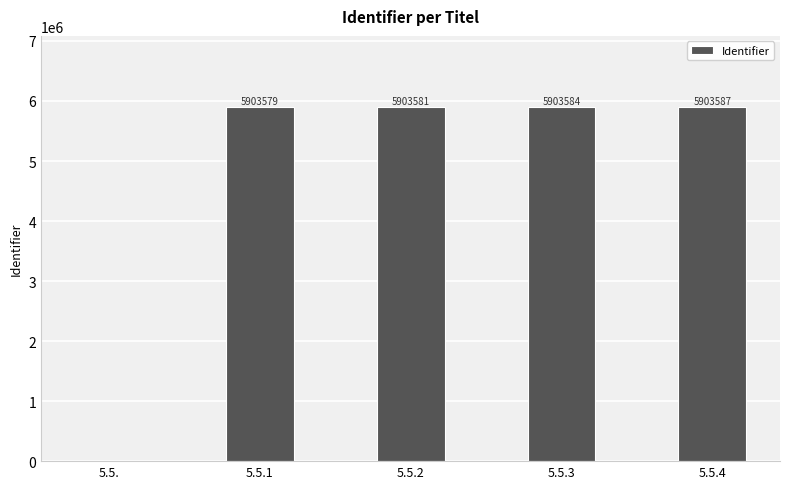

Are the bars horizontal?

No